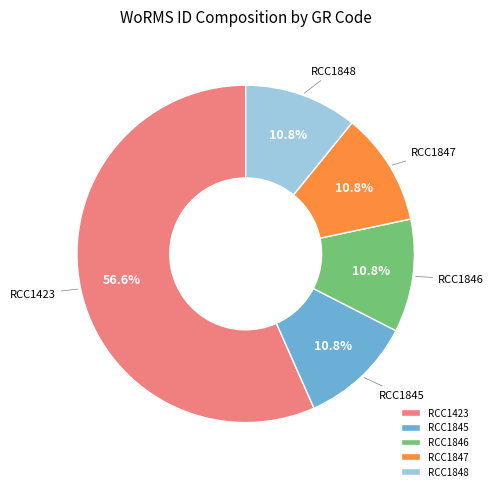

True or false: RCC1847 accounts for 11% of the total.

True